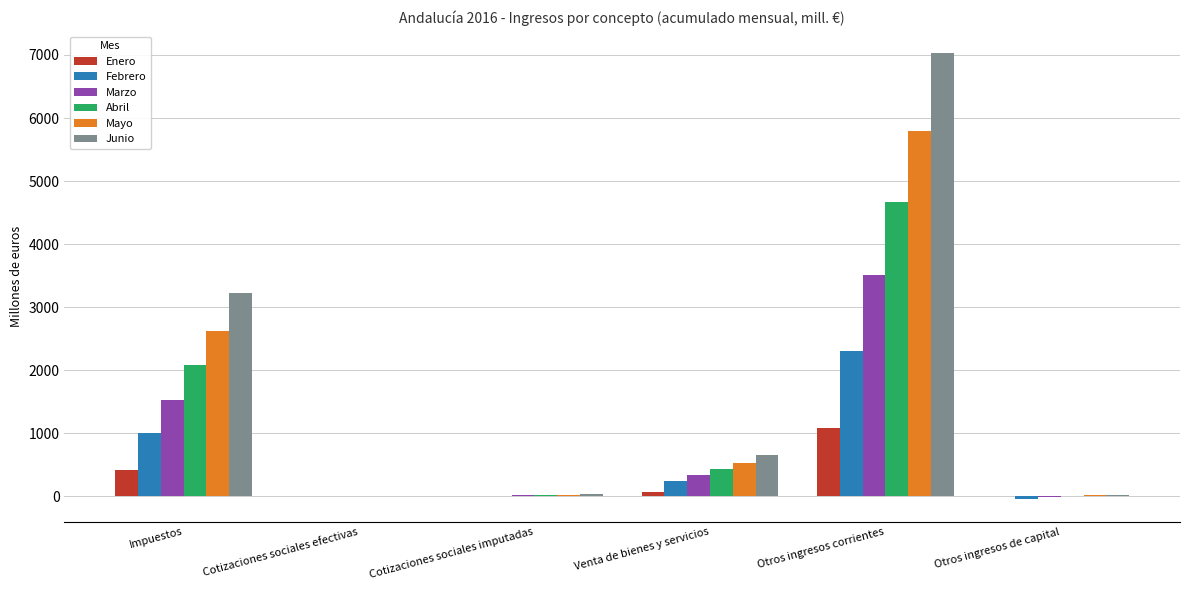

What is the total value across all series at Cotizaciones sociales imputadas?

123